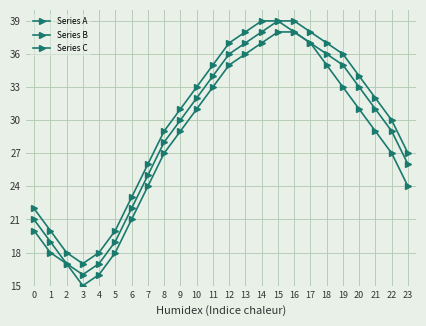

Is it true that Series C equals 20 at 17?

False